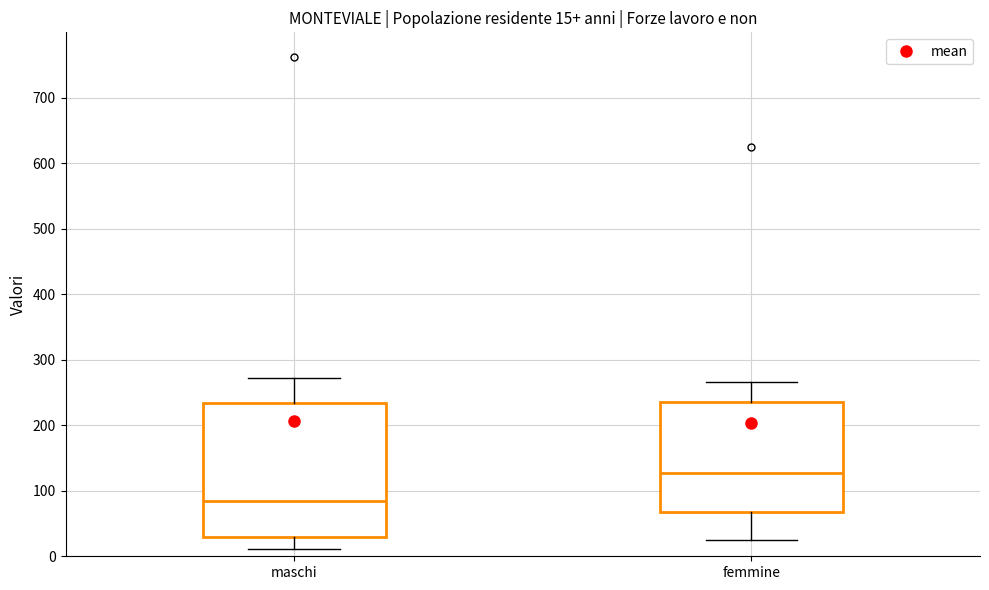

Comparing the boxes themselves (not the whiskers), which one is the tallest?

maschi